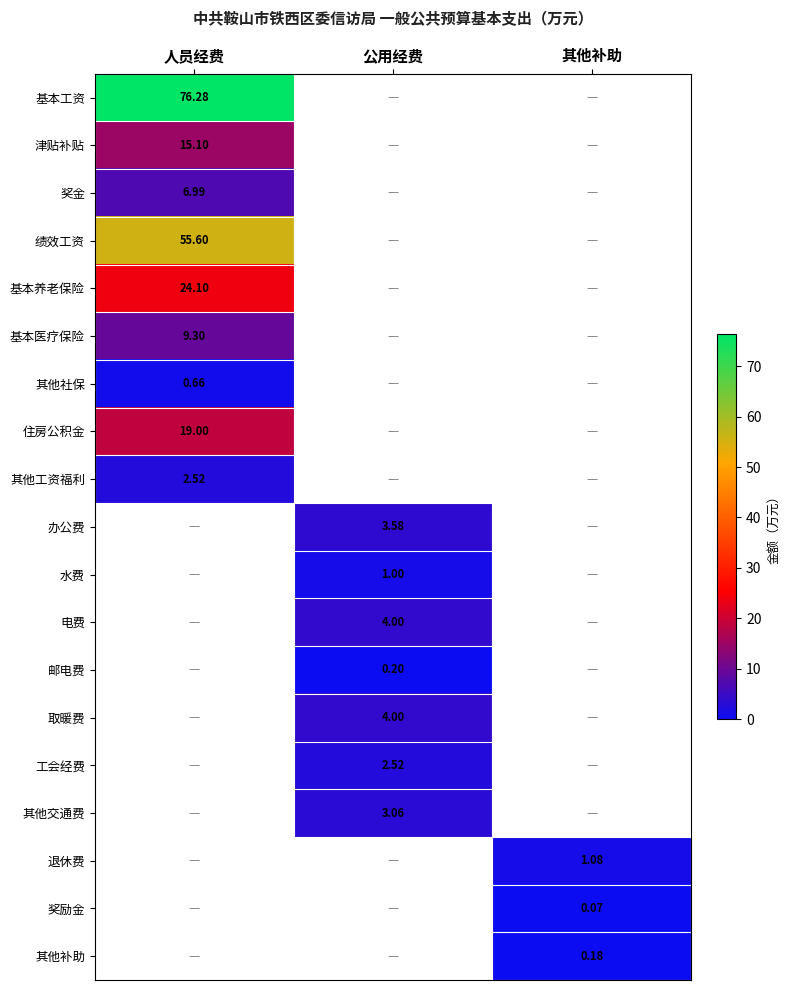

How many series are shown in this chart?

19